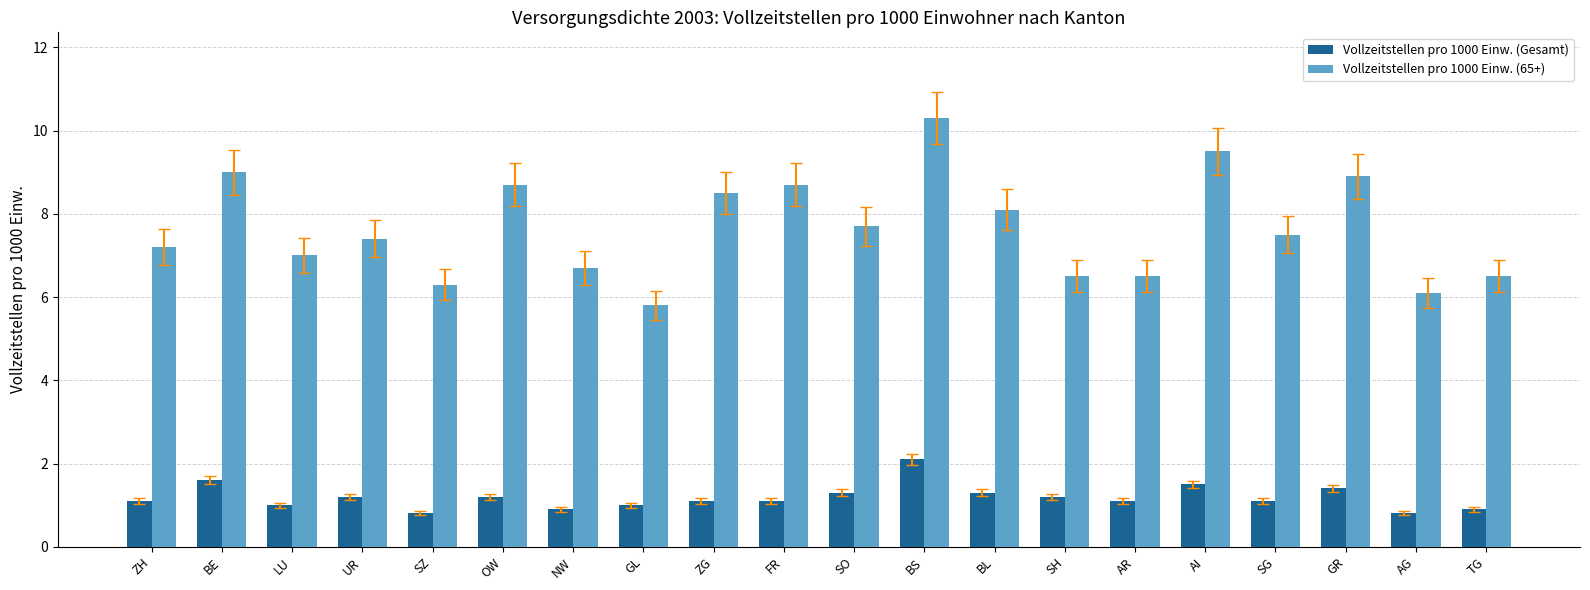

What is the difference between the second highest and second lowest values in the Vollzeitstellen pro 1000 Einw. (Gesamt) series?

0.8